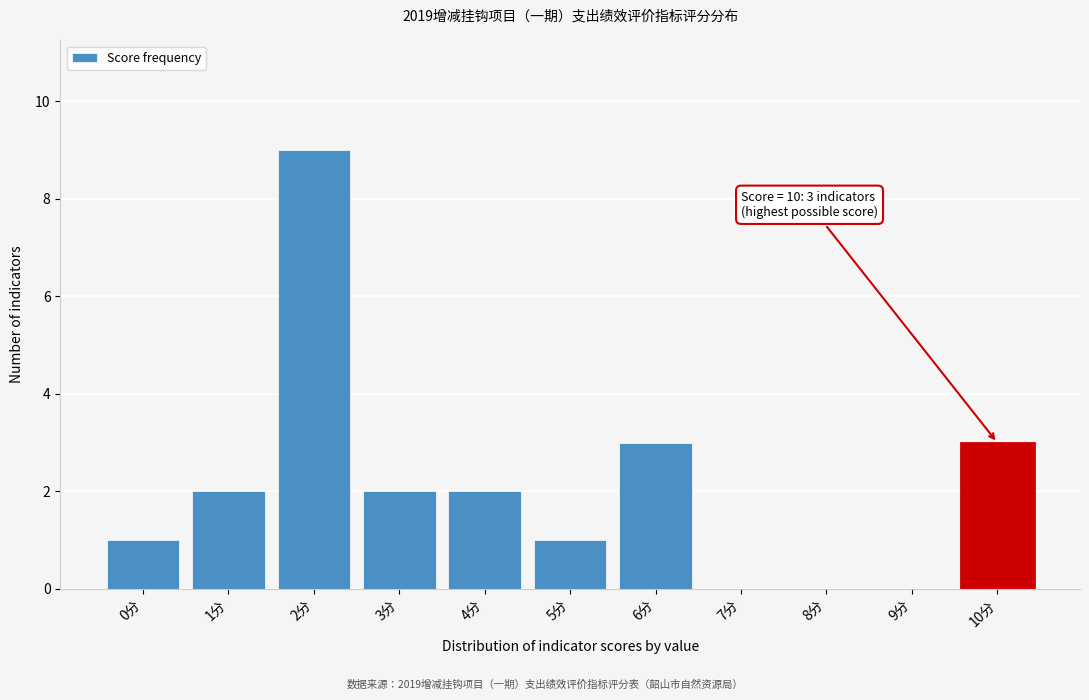

Reading left to right, what are all the values shown in this chart?

0分=1	1分=2	2分=9	3分=2	4分=2	5分=1	6分=3	7分=0	8分=0	9分=0	10分=3